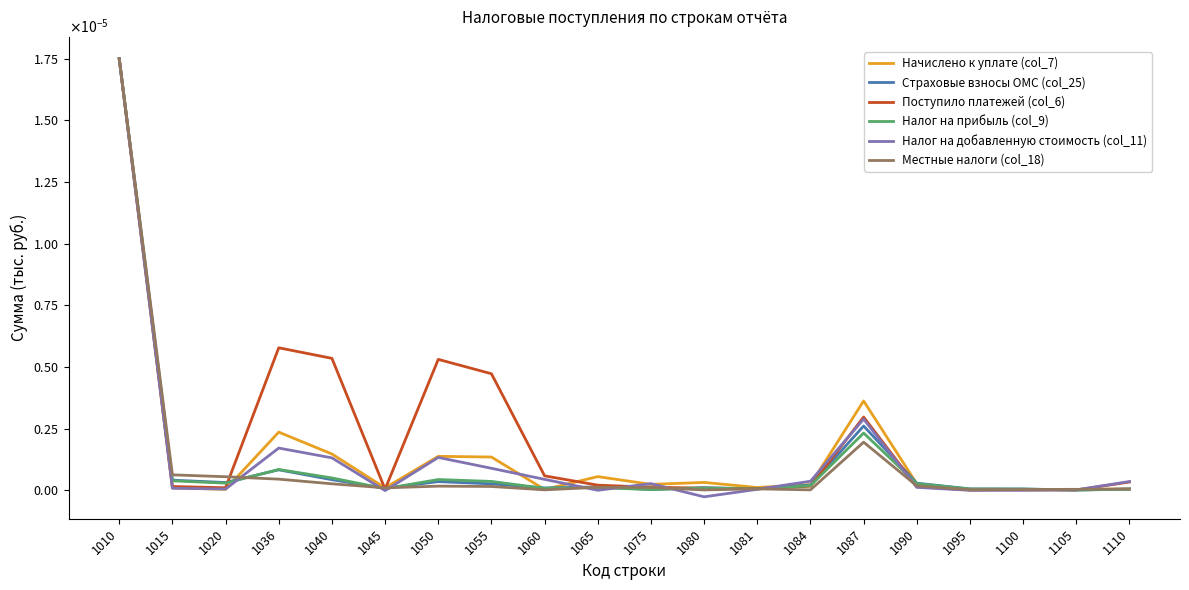

At how many categories does at least one series exceed 0?

20